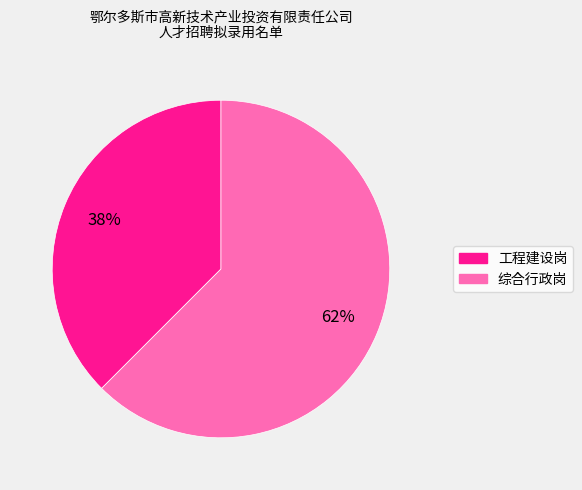

Do 工程建设岗 and 综合行政岗 together represent more than half of the pie?

Yes